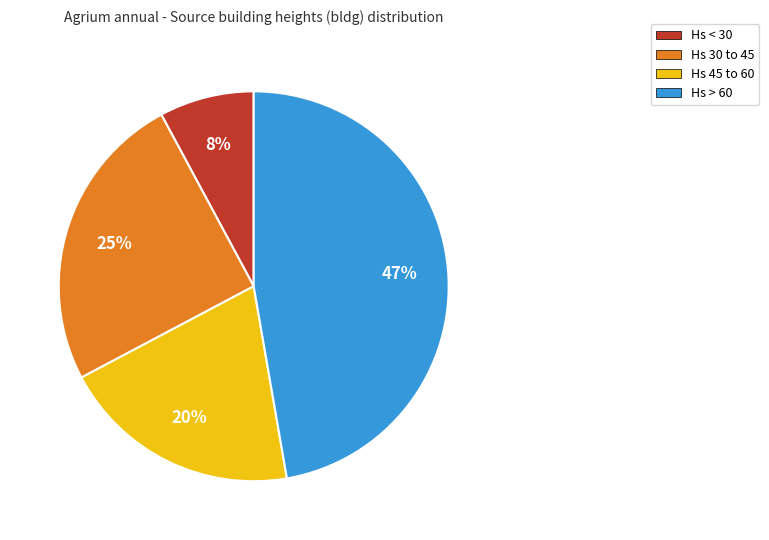

Is there any slice that represents more than half of the pie?

No